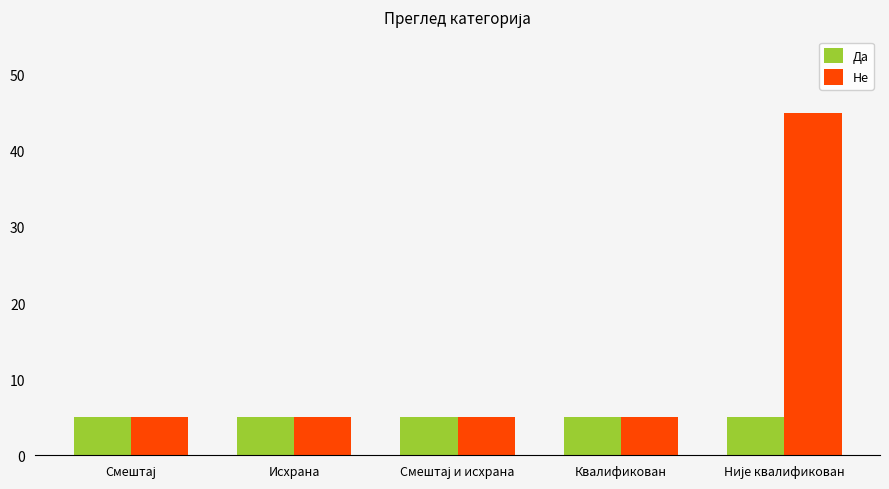

What are all the series names shown in the legend?

Да, Не